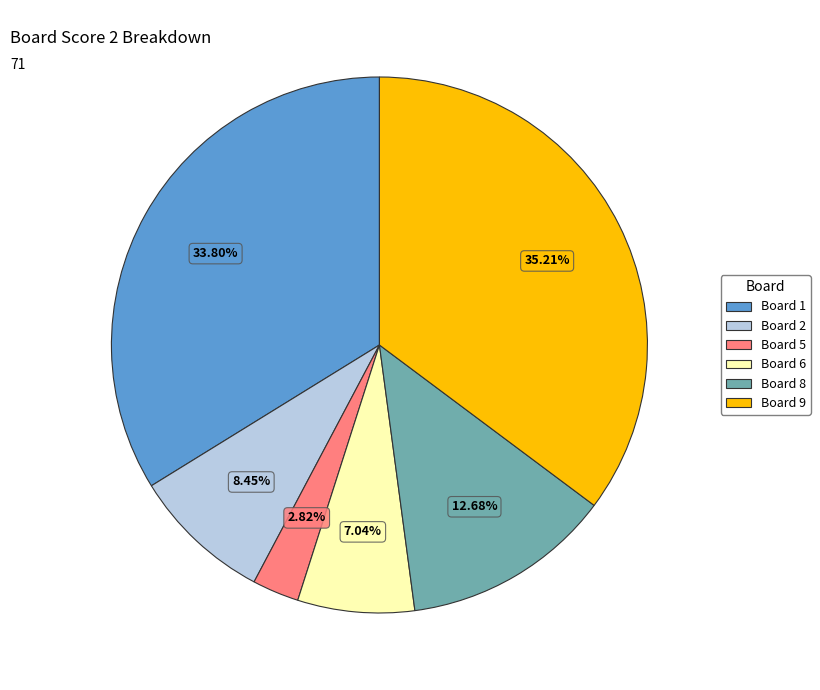

Is there any slice that represents more than half of the pie?

No